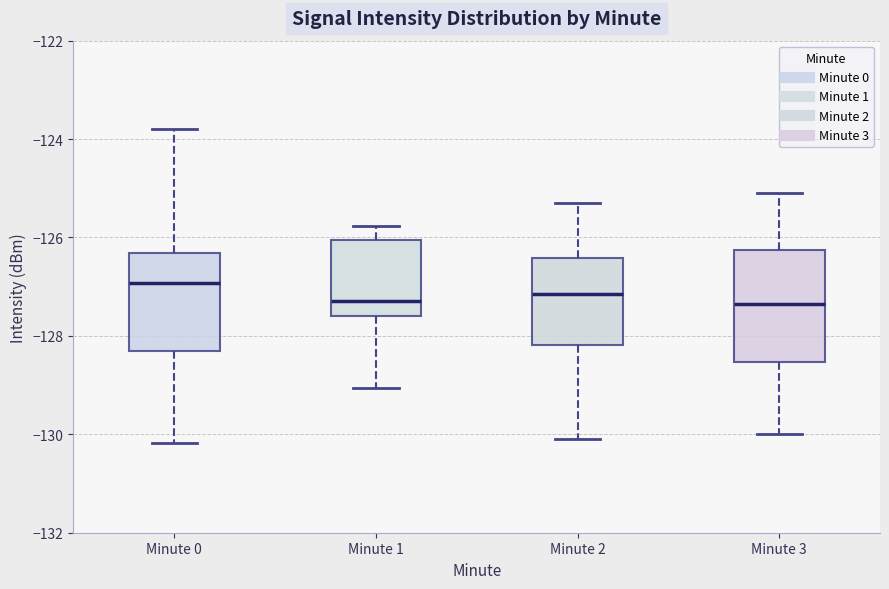

Where does the median line of the box for Minute 3 sit on the y-axis? The values are not printed on the chart, so give them approximately, as read against the axis.

-127.4